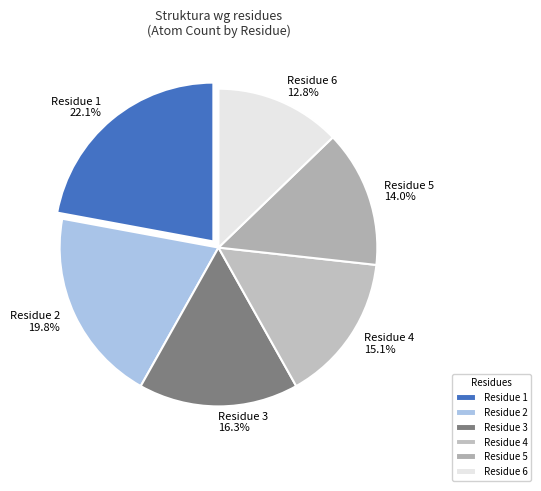

How much of the chart is everything except Residue 4?

84.9%